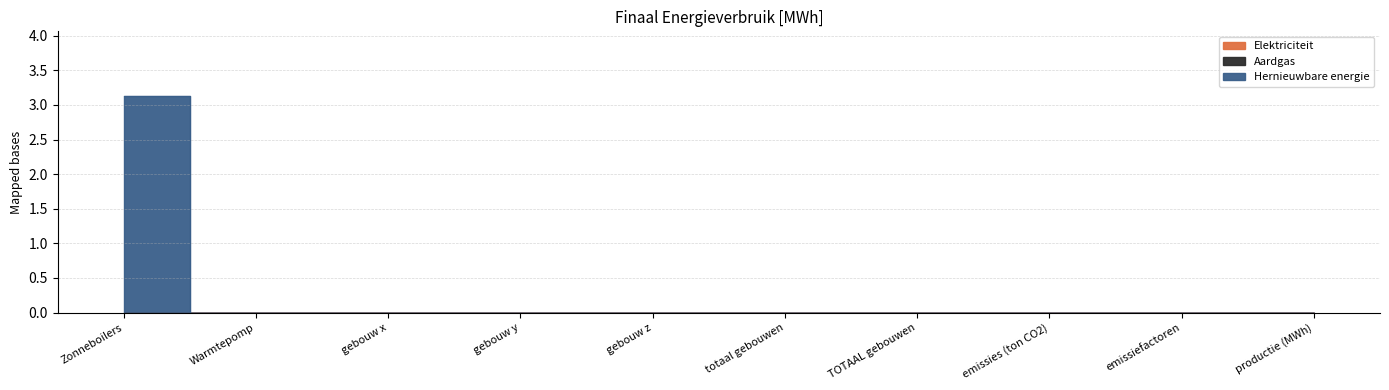

True or false: Aardgas and Hernieuwbare energie cross at least once.

False